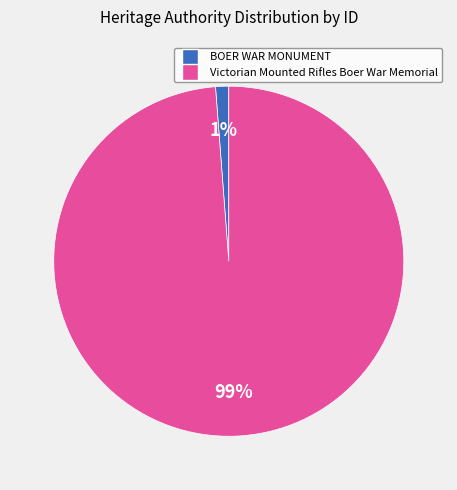

Count the number of slices in the pie.

2